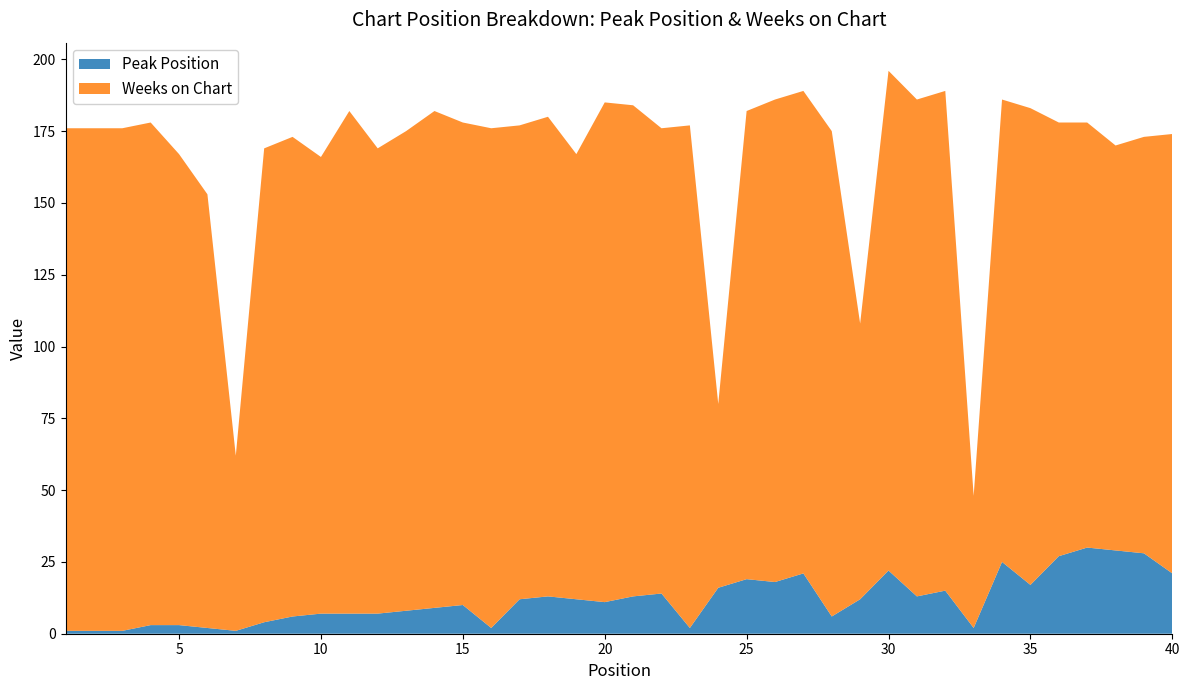

Reading right to left, what are all the values shown in this chart?

Peak Position: 21	28	29	30	27	17	25	2	15	13	22	12	6	21	18	19	16	2	14	13	11	12	13	12	2	10	9	8	7	7	7	6	4	1	2	3	3	1	1	1
Weeks on Chart: 153	145	141	148	151	166	161	46	174	173	174	96	169	168	168	163	64	175	162	171	174	155	167	165	174	168	173	167	162	175	159	167	165	61	151	164	175	175	175	175